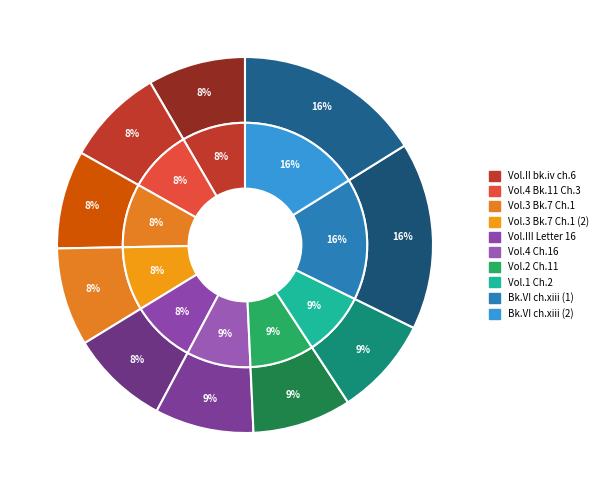

What percentage do Vol. III, Letter 16 and Vol 4, Chap. 16 together represent?

17.0%